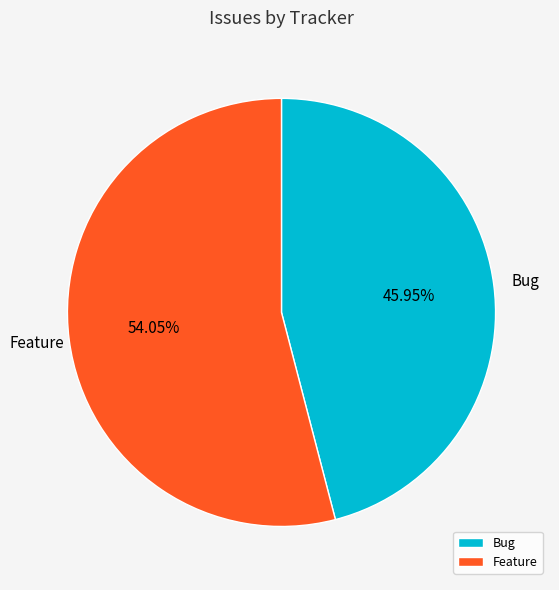

Which slice is the smallest?

Bug